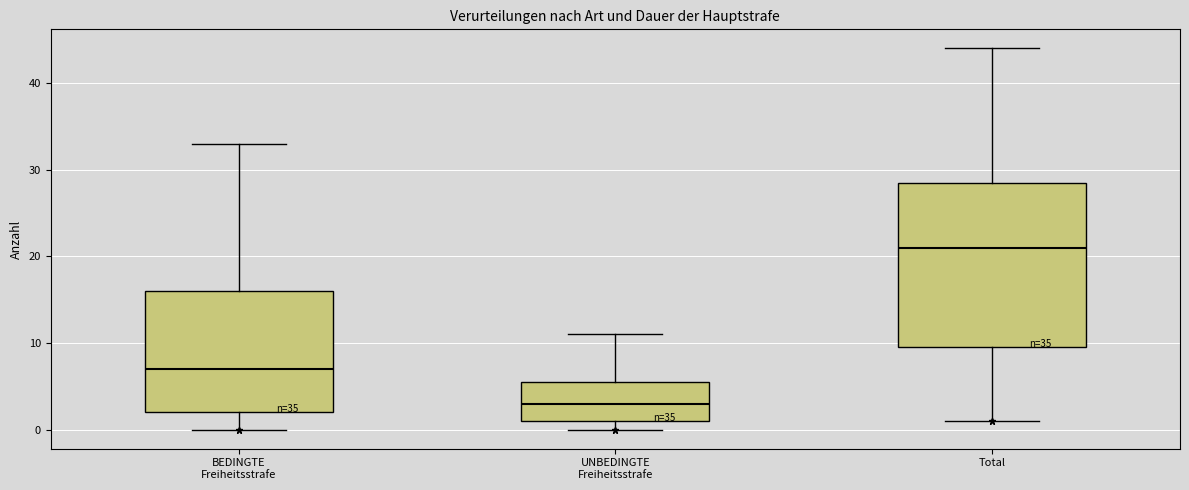

Which box has the highest median line?

Total